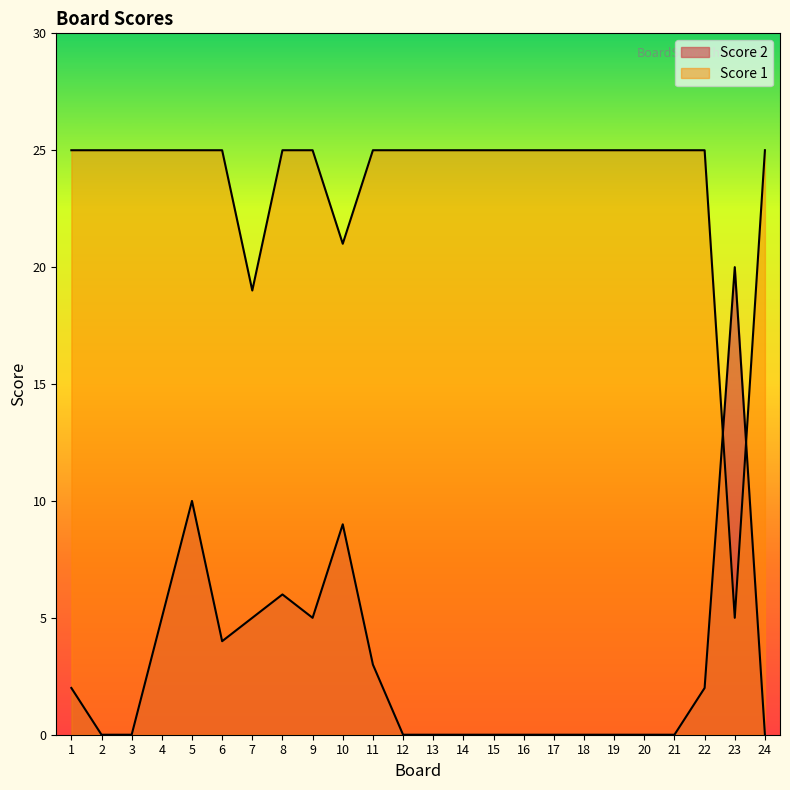

The Score 1 series shows 17 at 8. True or false?

False